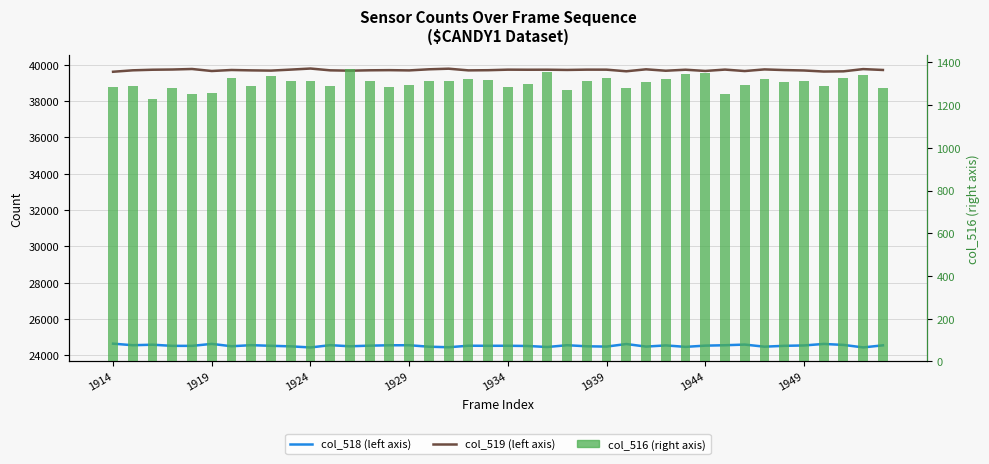

Rank the categories by col_518 (left axis) value from lowest to highest.

10, 38, 17, 22, 29, 16, 33, 25, 27, 9, 24, 12, 1944, 21, 1929, 1934, 34, 8, 19, 20, 18, 13, 30, 35, 28, 39, 14, 15, 31, 1919, 23, 1949, 11, 37, 1924, 32, 26, 36, 1939, 1914